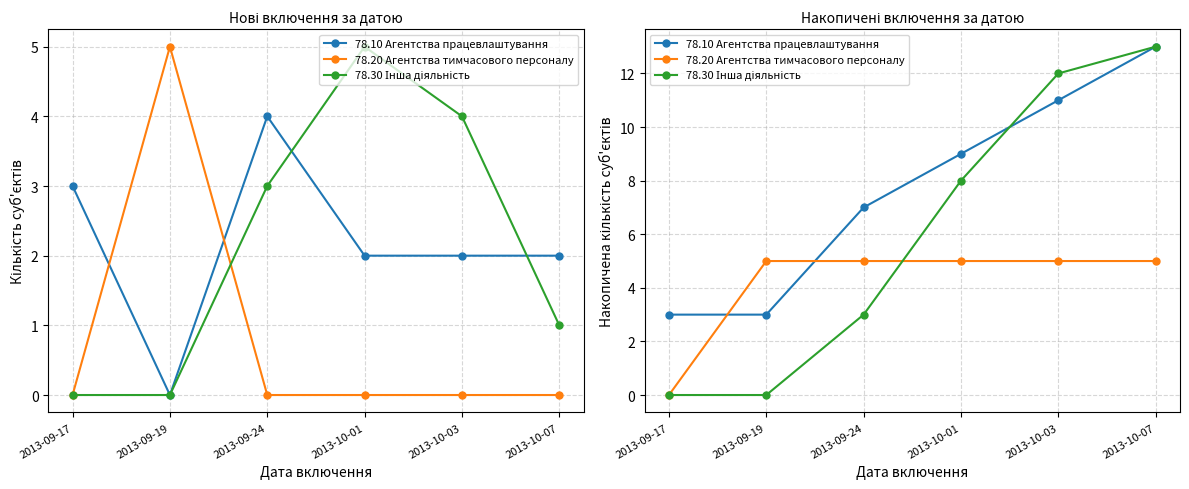

List the labels in order of 78.10 Агентства працевлаштування value, smallest first.

2013-09-17, 2013-09-19, 2013-09-24, 2013-10-01, 2013-10-03, 2013-10-07